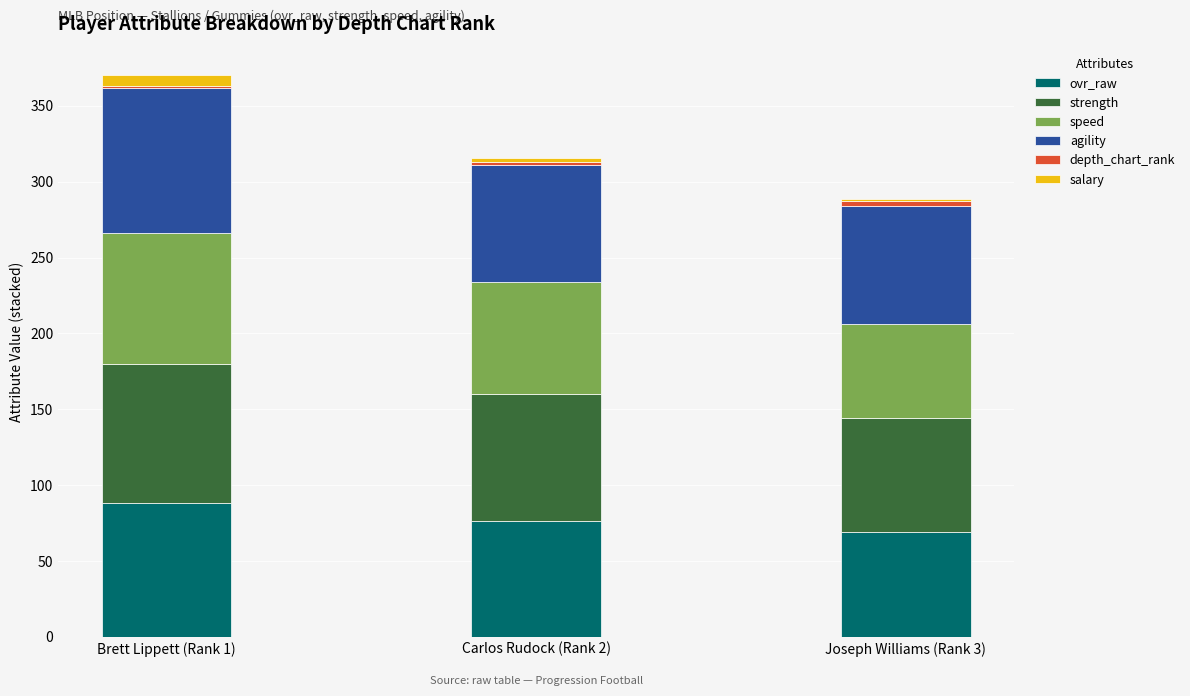

What is the total value across all series at Joseph Williams (Rank 3)?

288.7